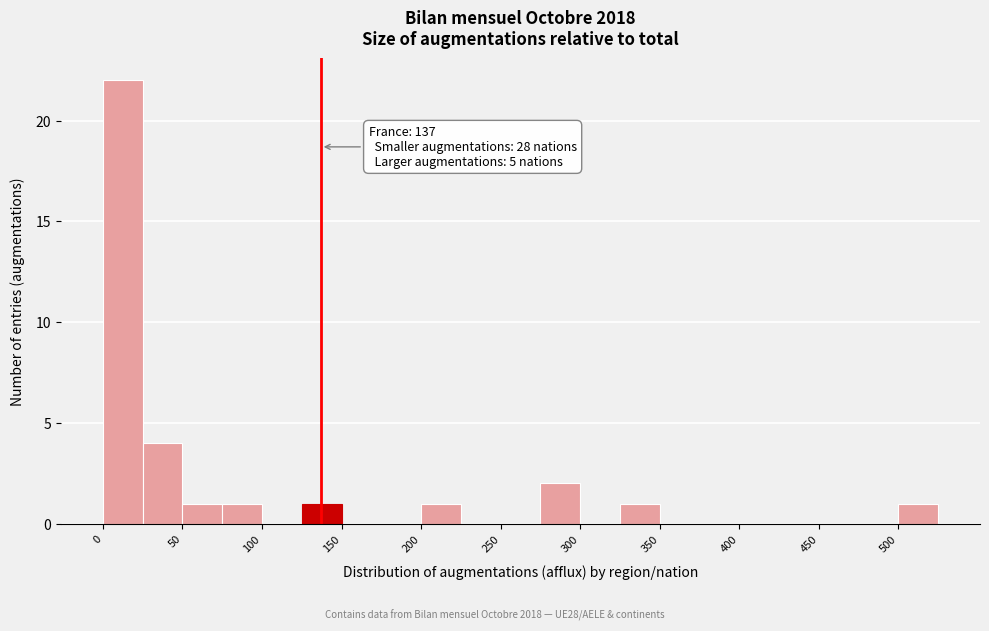

Which range on the x-axis has the tallest bar?

0 to 25